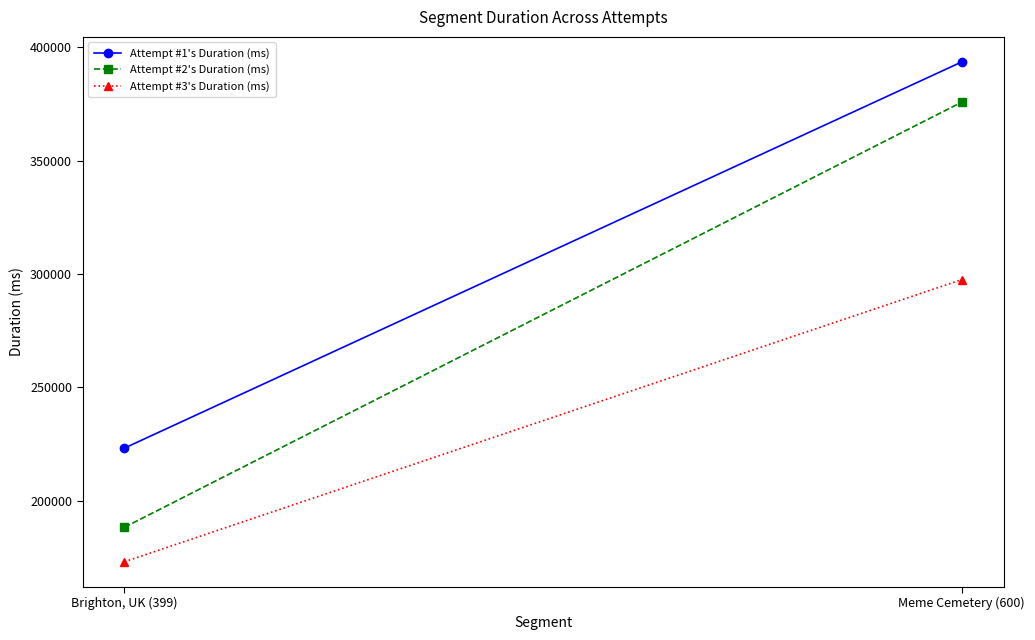

Which has a higher value, Meme Cemetery (600) or Brighton, UK (399)?

Meme Cemetery (600)